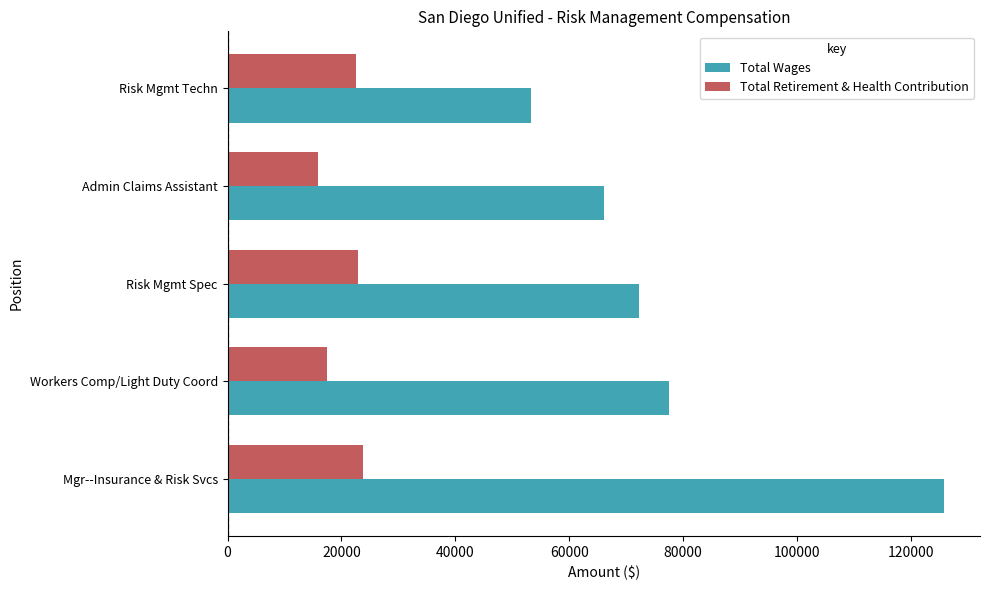

Which series changed the most between Mgr--Insurance & Risk Svcs and Workers Comp/Light Duty Coord?

Total Wages